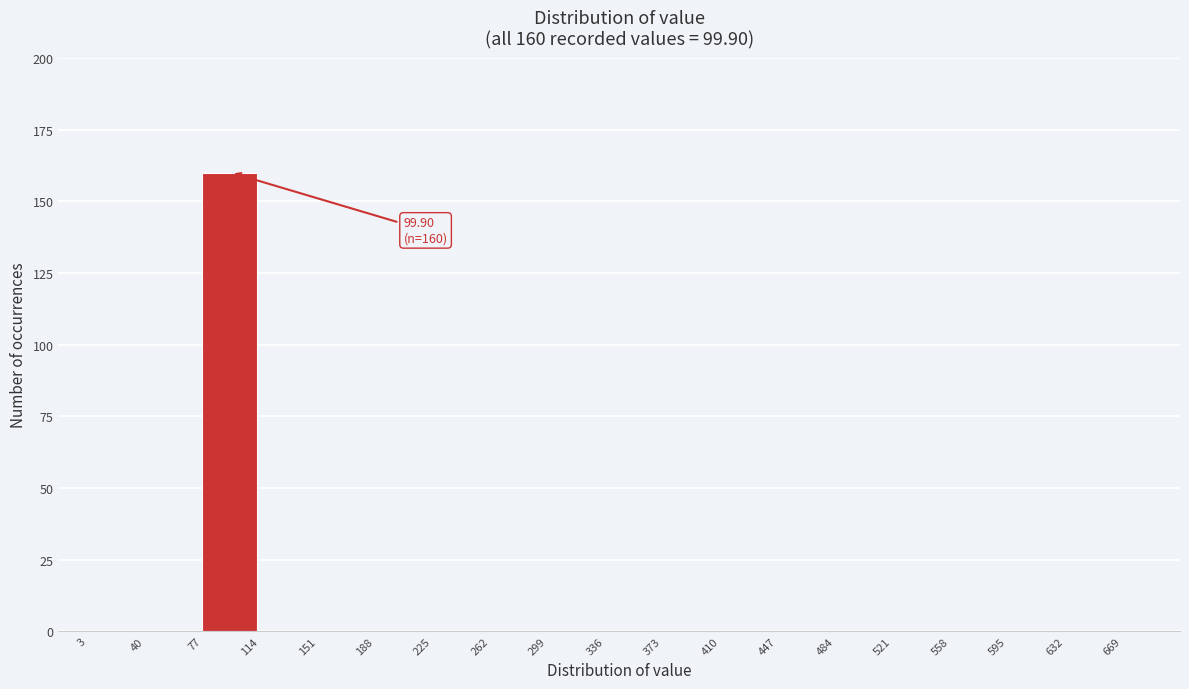

Reading left to right, transcribe all the data shown in this chart.

3=0	40=0	77=160	114=0	151=0	188=0	225=0	262=0	299=0	336=0	373=0	410=0	447=0	484=0	521=0	558=0	595=0	632=0	669=0